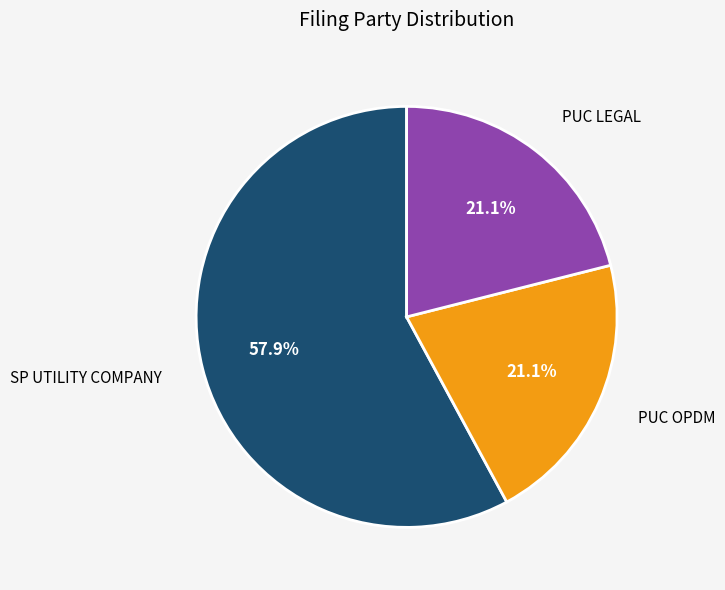

Approximately how many times larger is the value at PUC LEGAL compared to SP UTILITY COMPANY?

0.4